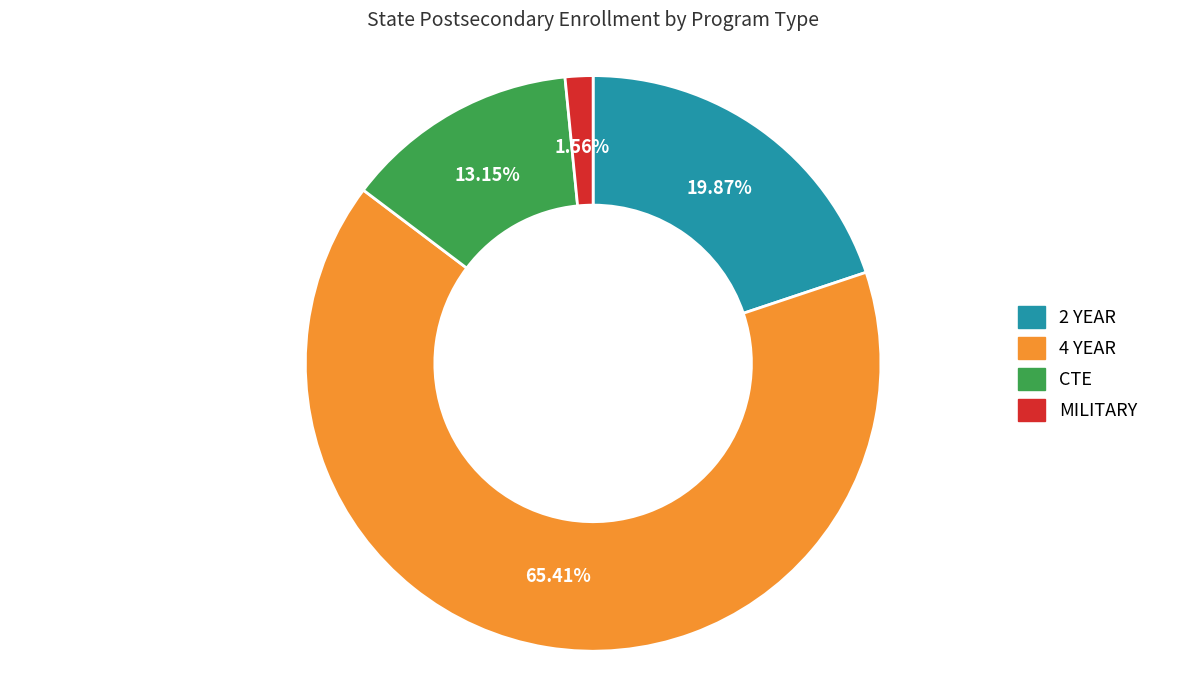

True or false: MILITARY accounts for 2% of the total.

True